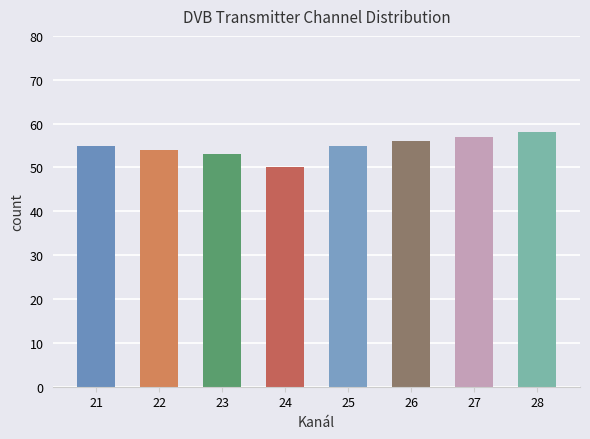

Reading left to right, what are all the values shown in this chart?

21=55	22=54	23=53	24=50	25=55	26=56	27=57	28=58